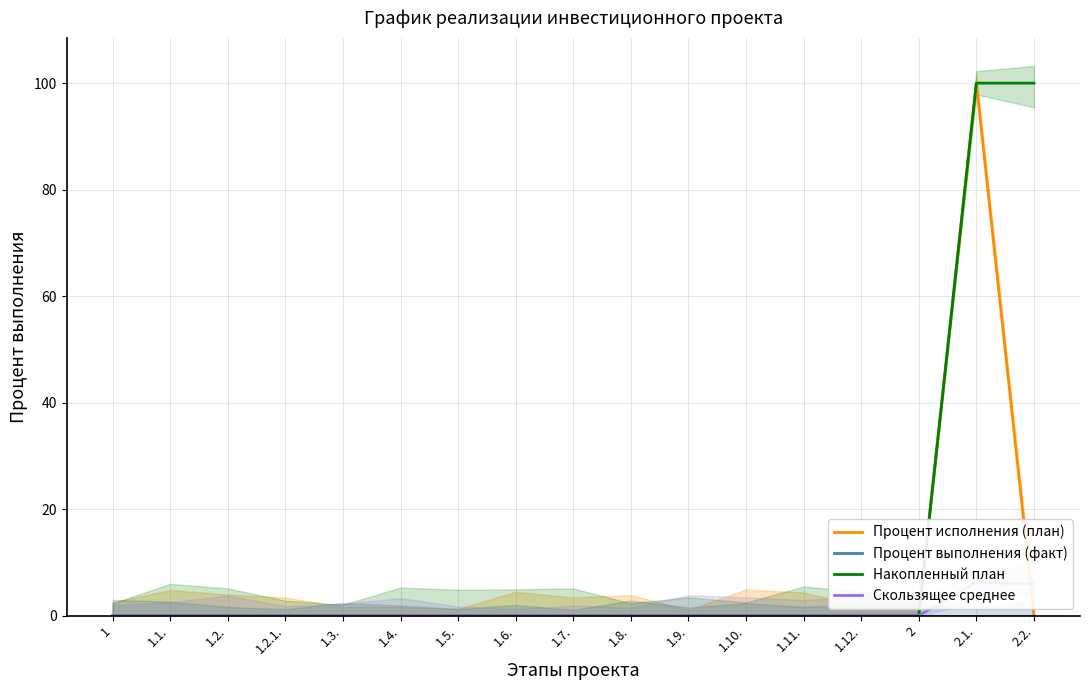

True or false: Скользящее среднее and Накопленный план cross at least once.

False